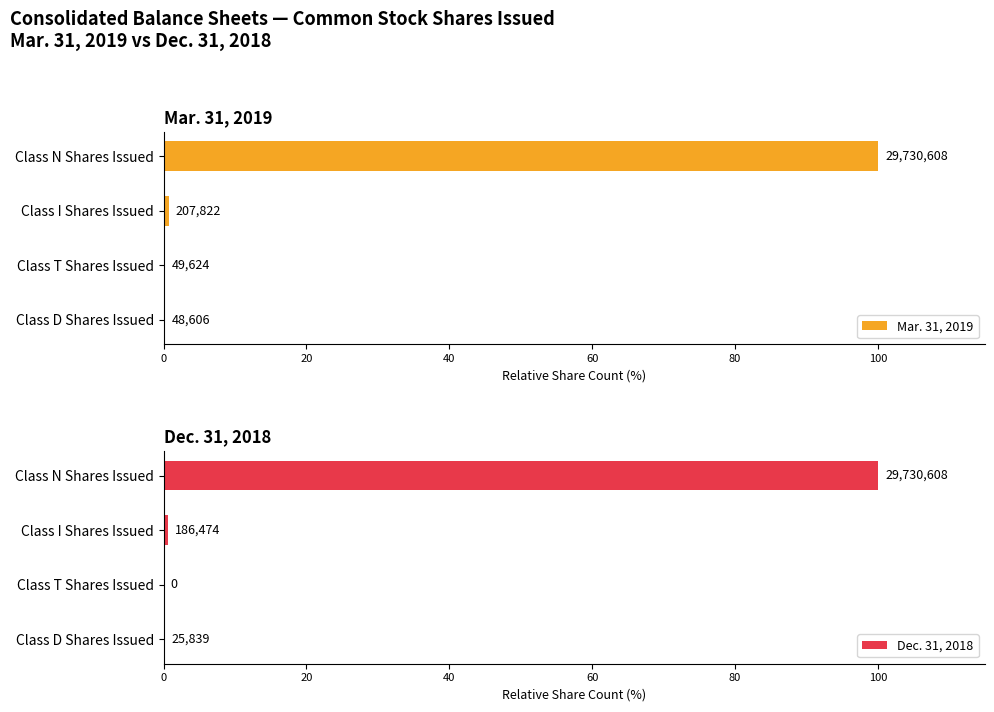

Are the bars horizontal?

Yes